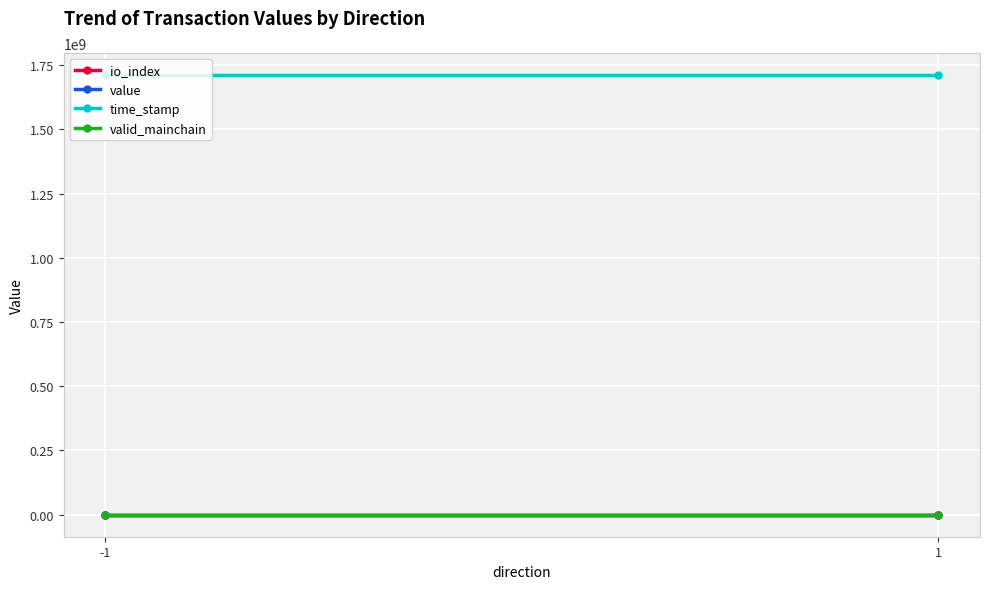

Between -1 and 1, which is larger?

-1